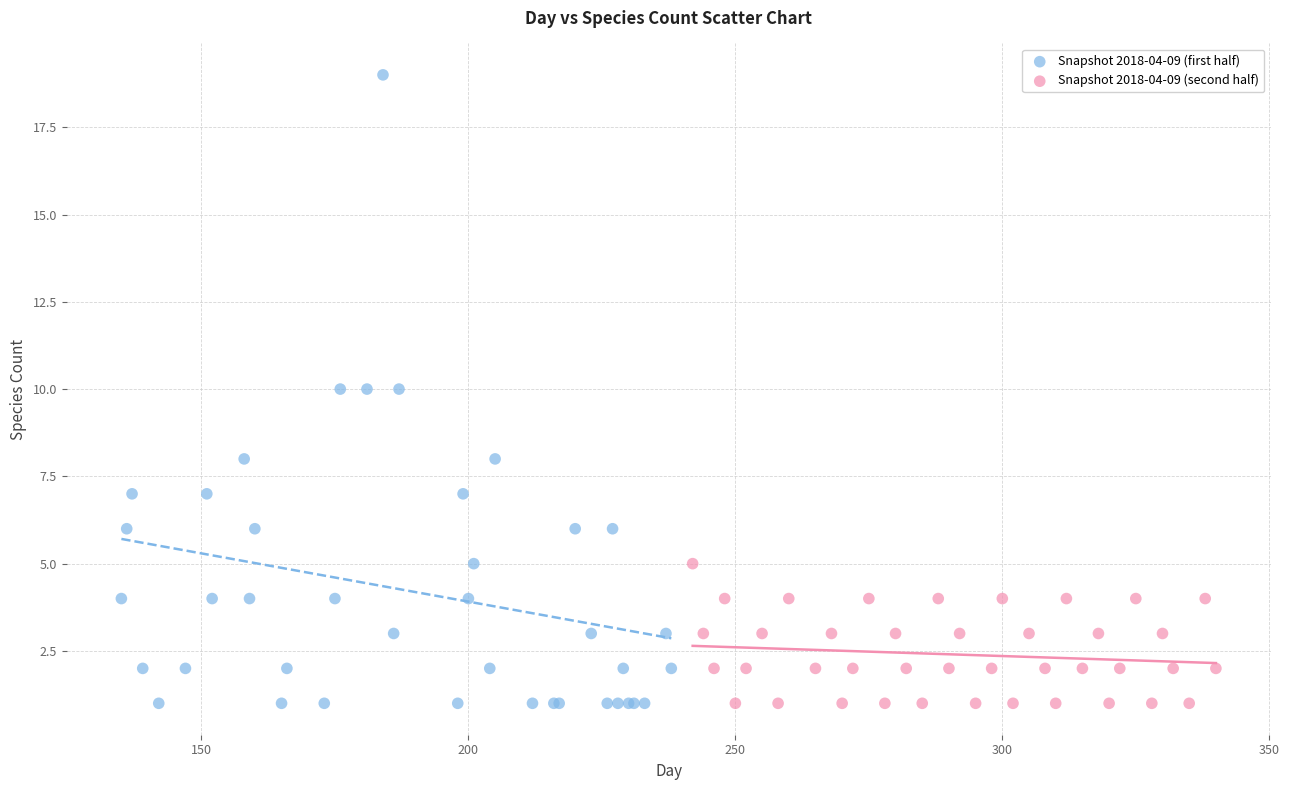

Which series reaches the maximum Y coordinate?

Snapshot 2018-04-09 (first half)